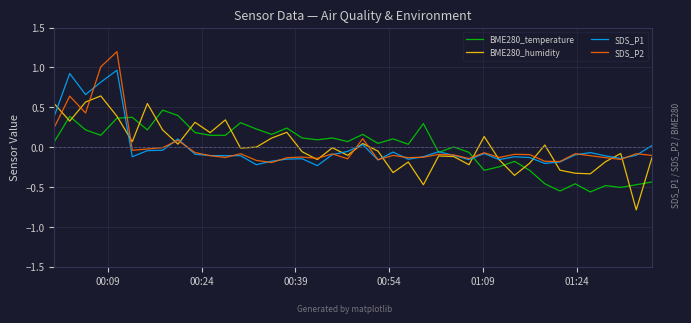

Rank the series by their maximum value, from highest to lowest.

SDS_P2, SDS_P1, BME280_humidity, BME280_temperature